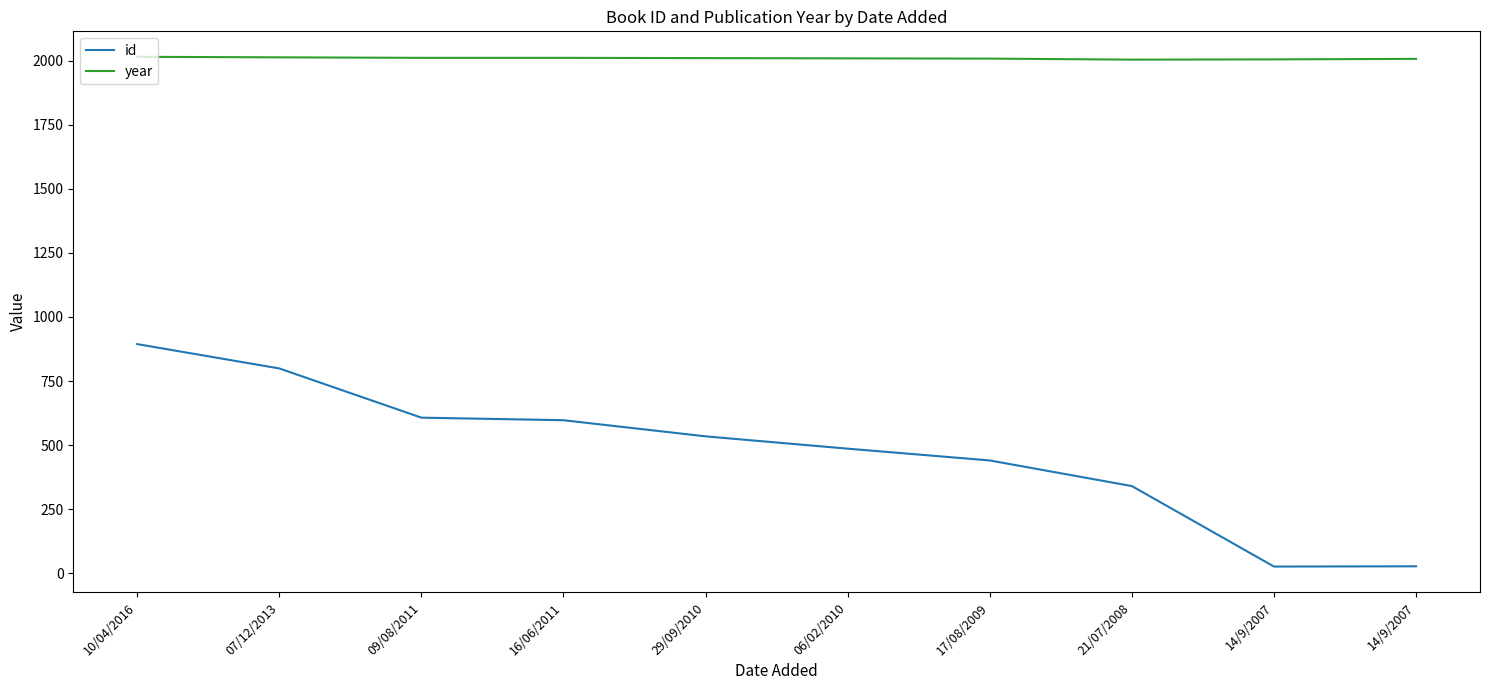

How many lines are shown in the chart?

2